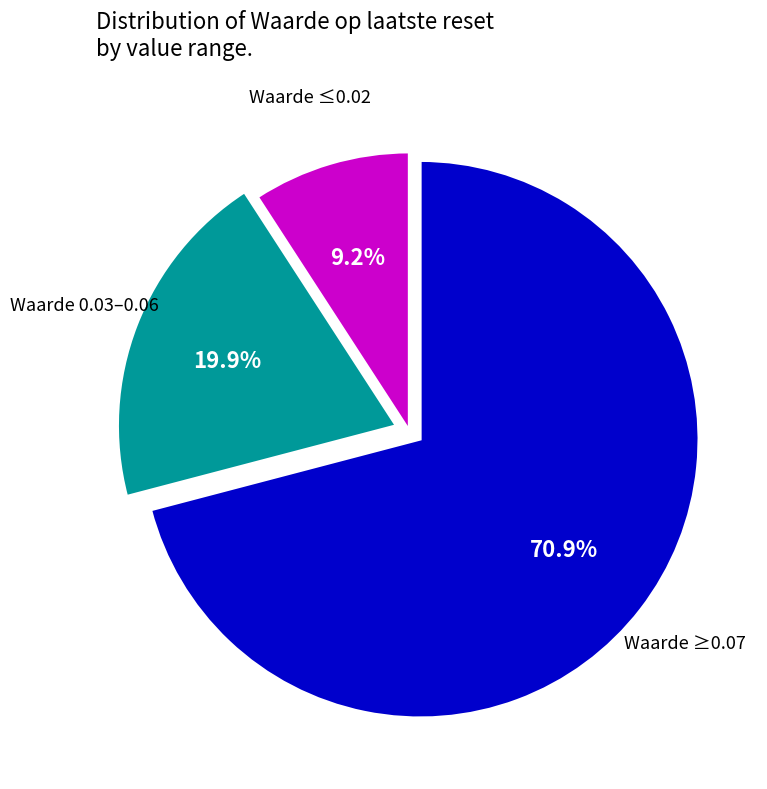

How many segments does this pie chart have?

3